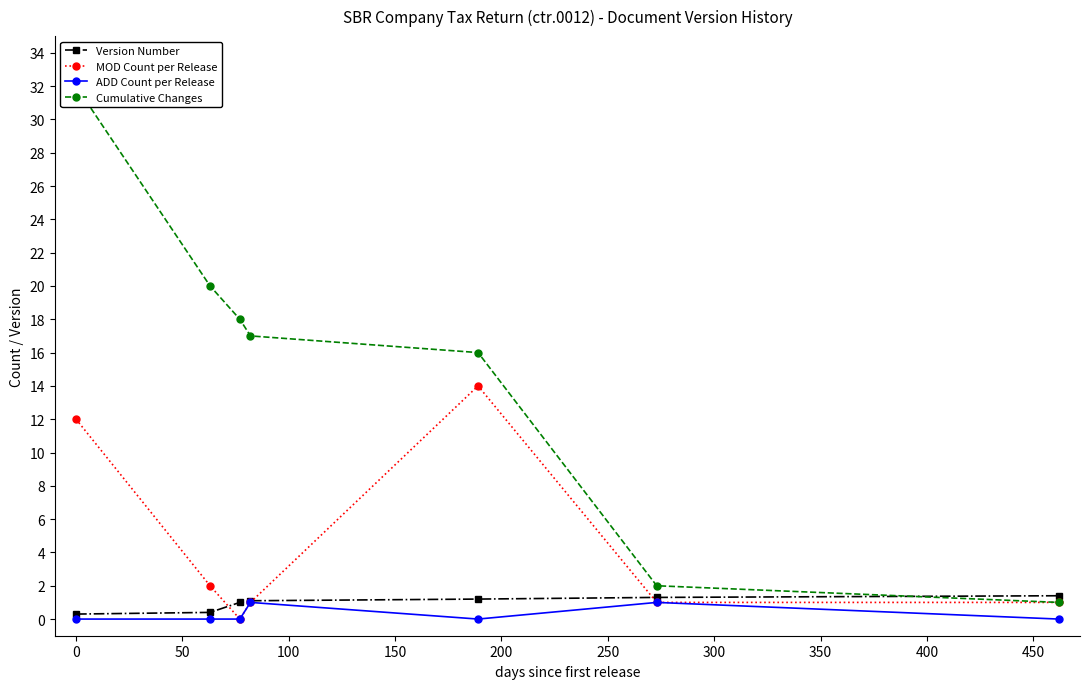

Which series has the widest spread of values?

Cumulative Changes